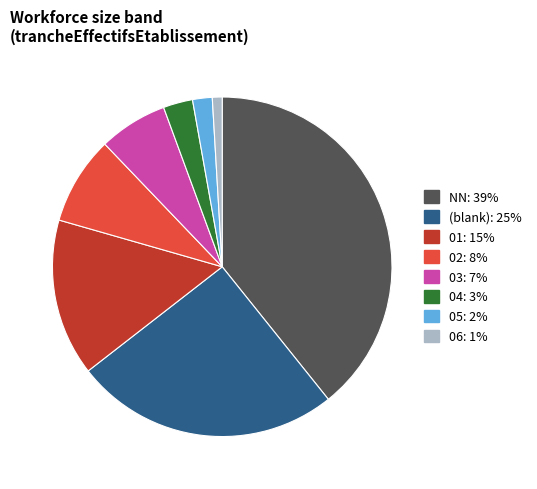

Is there any slice that represents more than half of the pie?

No